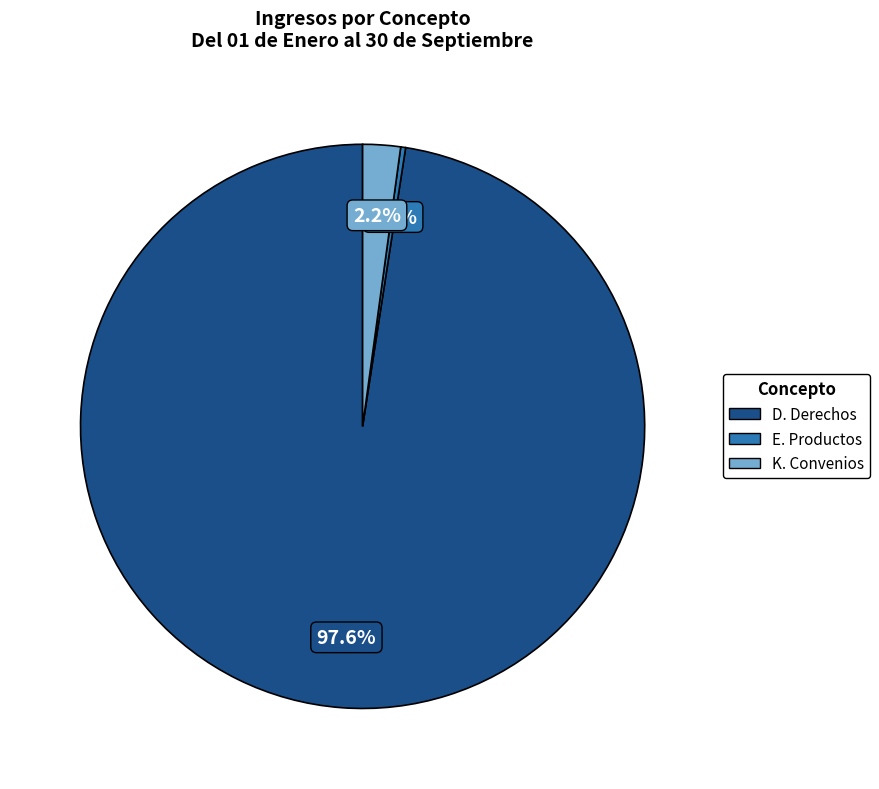

Does any single category account for the majority?

Yes